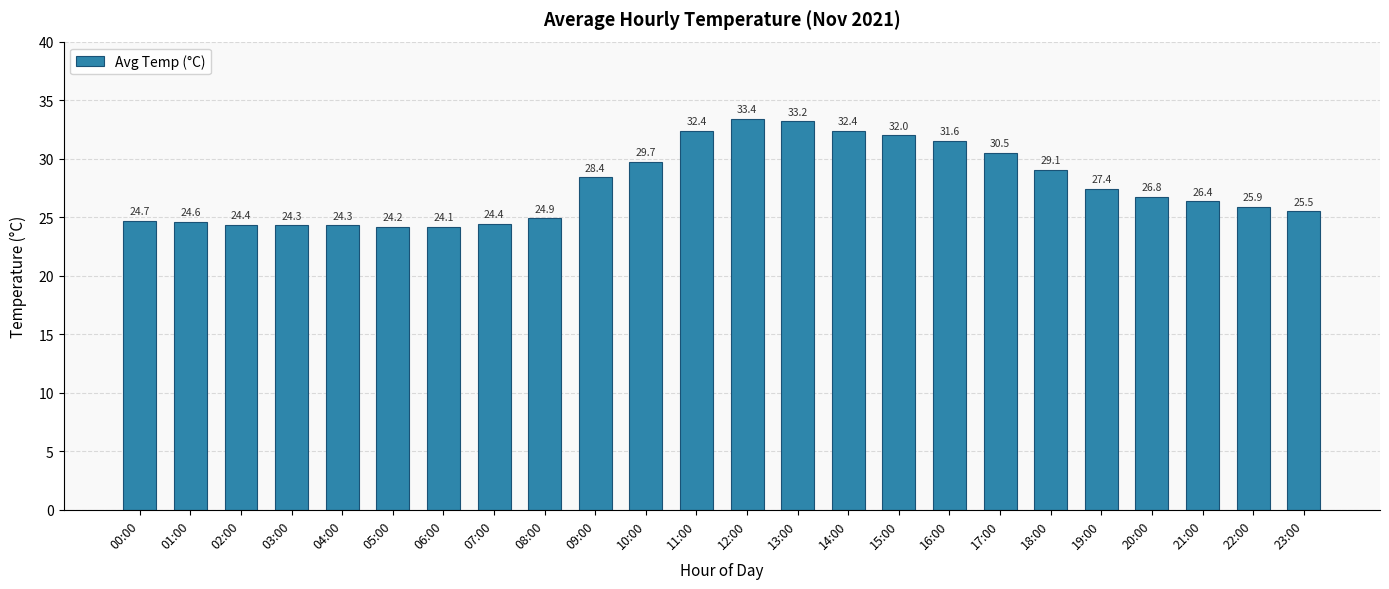

Which has a higher value, 17:00 or 00:00?

17:00